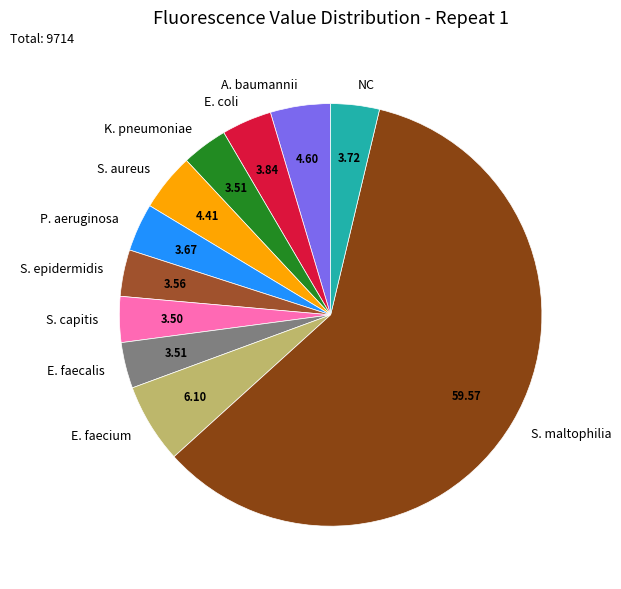

Which has a higher value, NC or S. aureus?

S. aureus